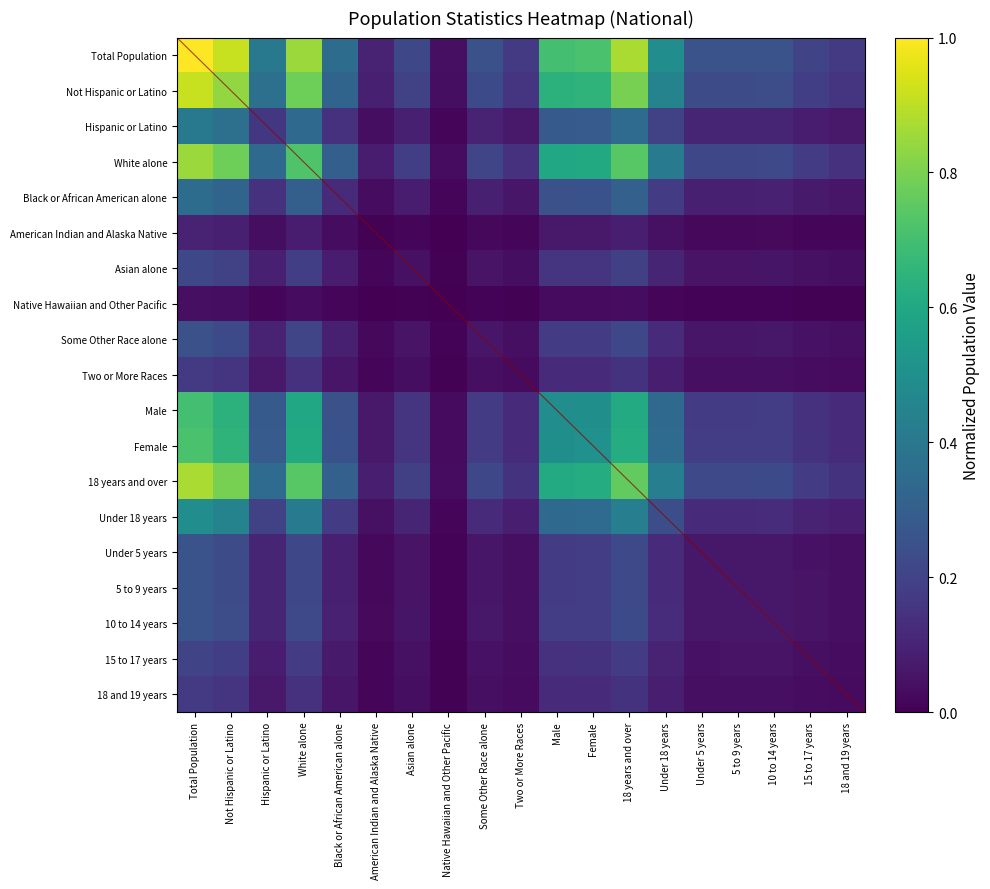

What is the sum of the 18 years and over values at 15 to 17 years and Some Other Race alone?

0.4